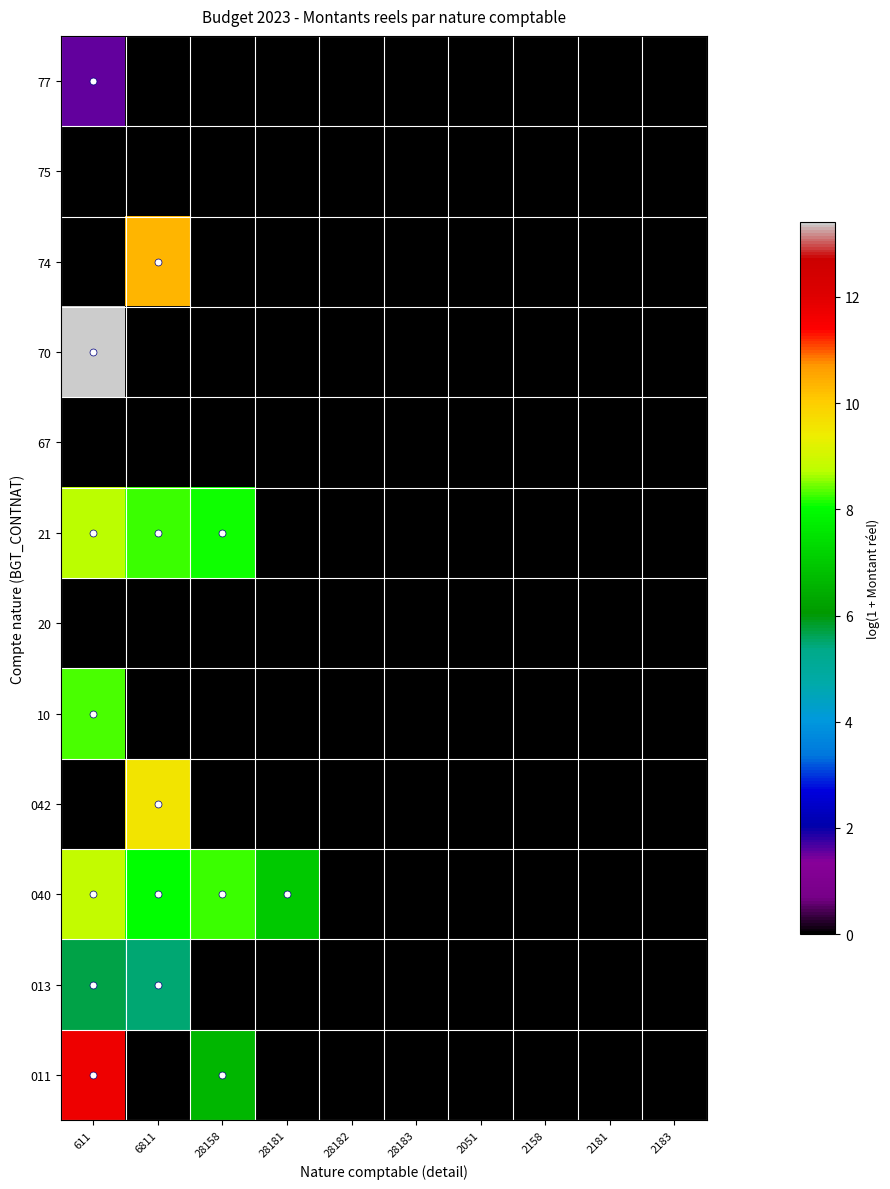

Reading right to left, transcribe all the data shown in this chart.

011: 2183=0.0	2181=0.0	2158=0.0	2051=0.0	28183=0.0	28182=0.0	28181=0.0	28158=6.6	6811=0.0	611=11.7
013: 2183=0.0	2181=0.0	2158=0.0	2051=0.0	28183=0.0	28182=0.0	28181=0.0	28158=0.0	6811=5.5	611=5.7
040: 2183=0.0	2181=0.0	2158=0.0	2051=0.0	28183=0.0	28182=0.0	28181=7.0	28158=8.2	6811=8.0	611=8.8
042: 2183=0.0	2181=0.0	2158=0.0	2051=0.0	28183=0.0	28182=0.0	28181=0.0	28158=0.0	6811=9.6	611=0.0
10: 2183=0.0	2181=0.0	2158=0.0	2051=0.0	28183=0.0	28182=0.0	28181=0.0	28158=0.0	6811=0.0	611=8.3
20: 2183=0.0	2181=0.0	2158=0.0	2051=0.0	28183=0.0	28182=0.0	28181=0.0	28158=0.0	6811=0.0	611=0.0
21: 2183=0.0	2181=0.0	2158=0.0	2051=0.0	28183=0.0	28182=0.0	28181=0.0	28158=8.1	6811=8.2	611=8.7
67: 2183=0.0	2181=0.0	2158=0.0	2051=0.0	28183=0.0	28182=0.0	28181=0.0	28158=0.0	6811=0.0	611=0.0
70: 2183=0.0	2181=0.0	2158=0.0	2051=0.0	28183=0.0	28182=0.0	28181=0.0	28158=0.0	6811=0.0	611=13.4
74: 2183=0.0	2181=0.0	2158=0.0	2051=0.0	28183=0.0	28182=0.0	28181=0.0	28158=0.0	6811=10.4	611=0.0
75: 2183=0.0	2181=0.0	2158=0.0	2051=0.0	28183=0.0	28182=0.0	28181=0.0	28158=0.0	6811=0.0	611=0.0
77: 2183=0.0	2181=0.0	2158=0.0	2051=0.0	28183=0.0	28182=0.0	28181=0.0	28158=0.0	6811=0.0	611=1.6